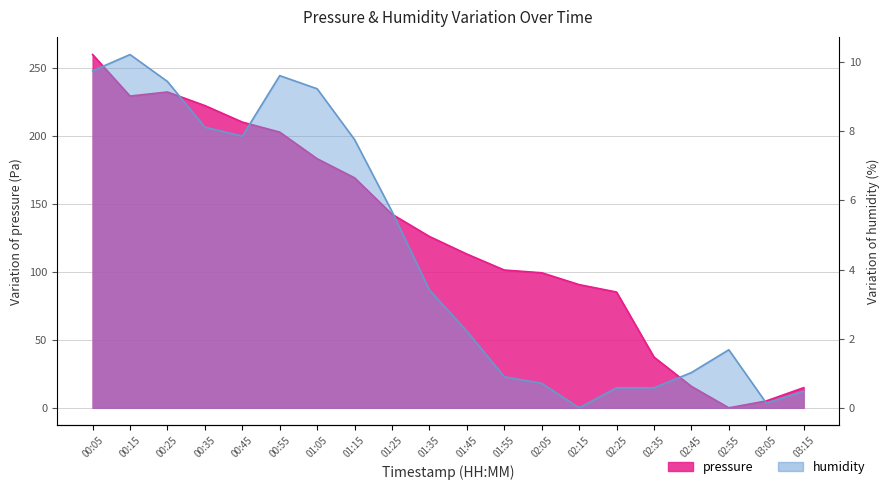

What is the label of the 17th point from the left?

02:45